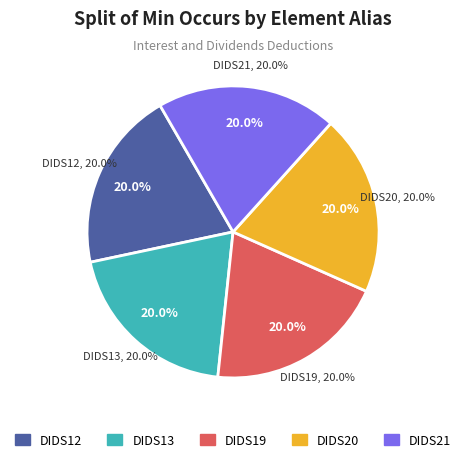

To the nearest percent, what percentage of the pie is DIDS19?

20%